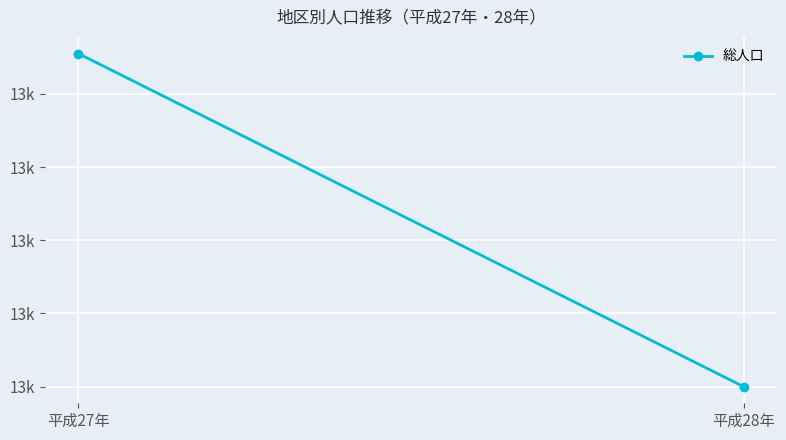

True or false: the data shows 22106 at 平成28年.

False